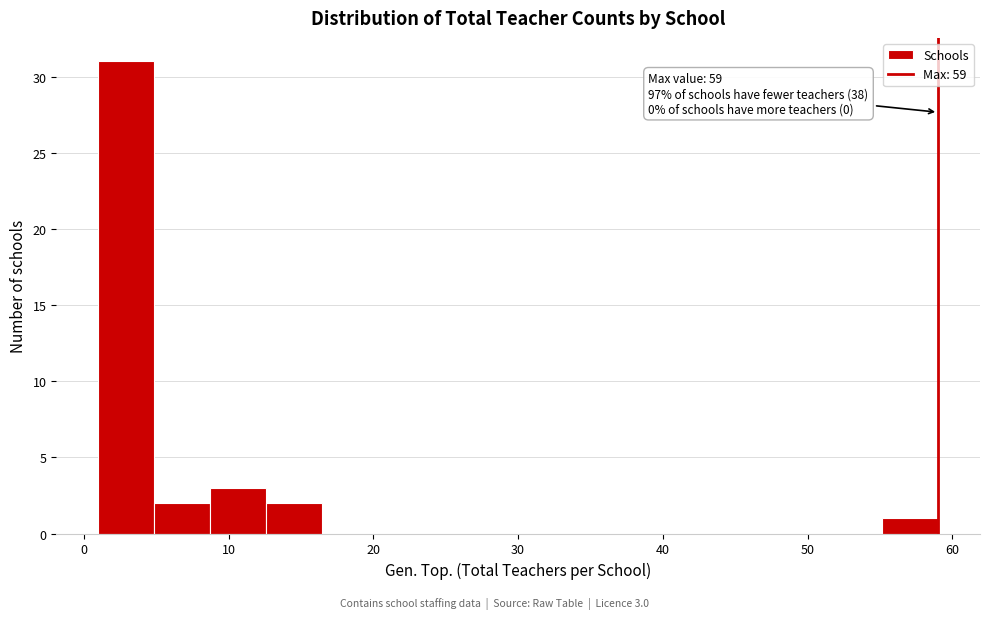

Read against the x-axis, roughly where is the centre of the tallest bar?

3